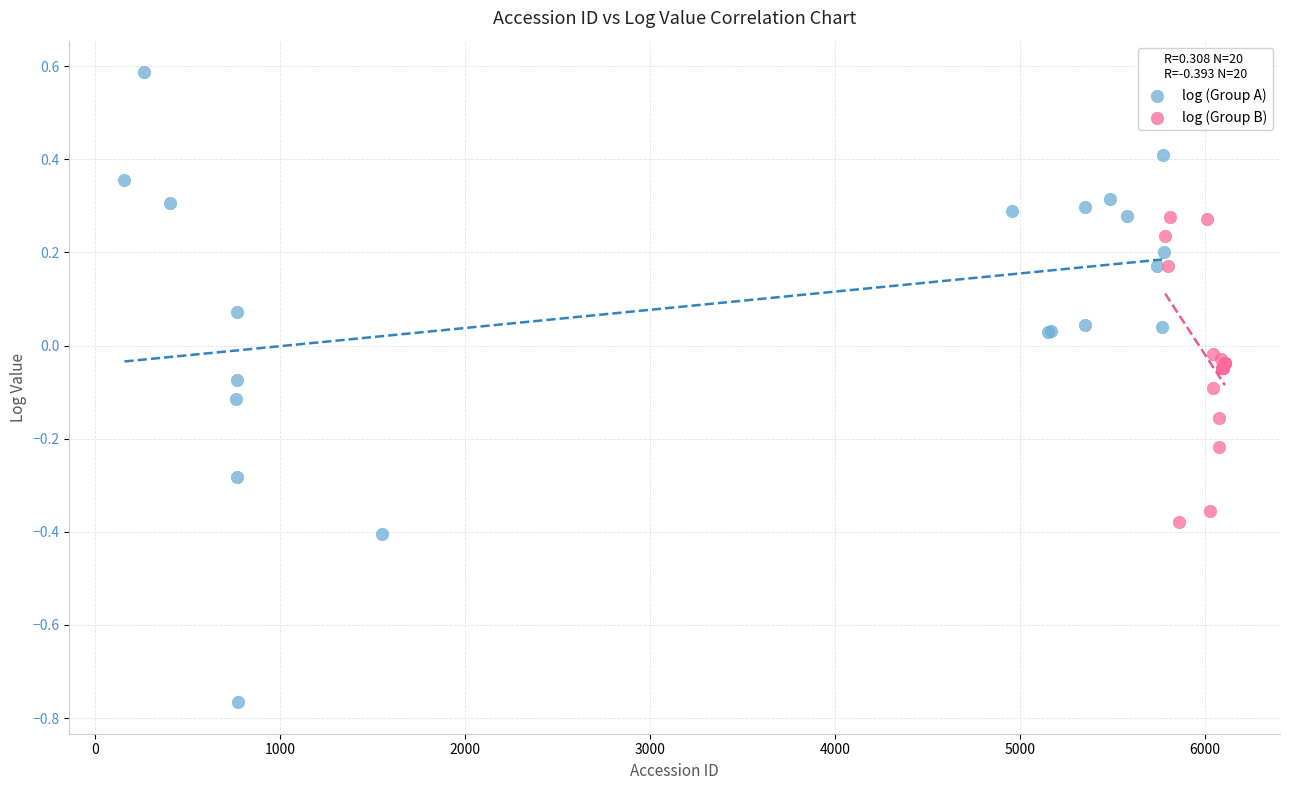

Which series contains the highest Y value?

log (Group A)